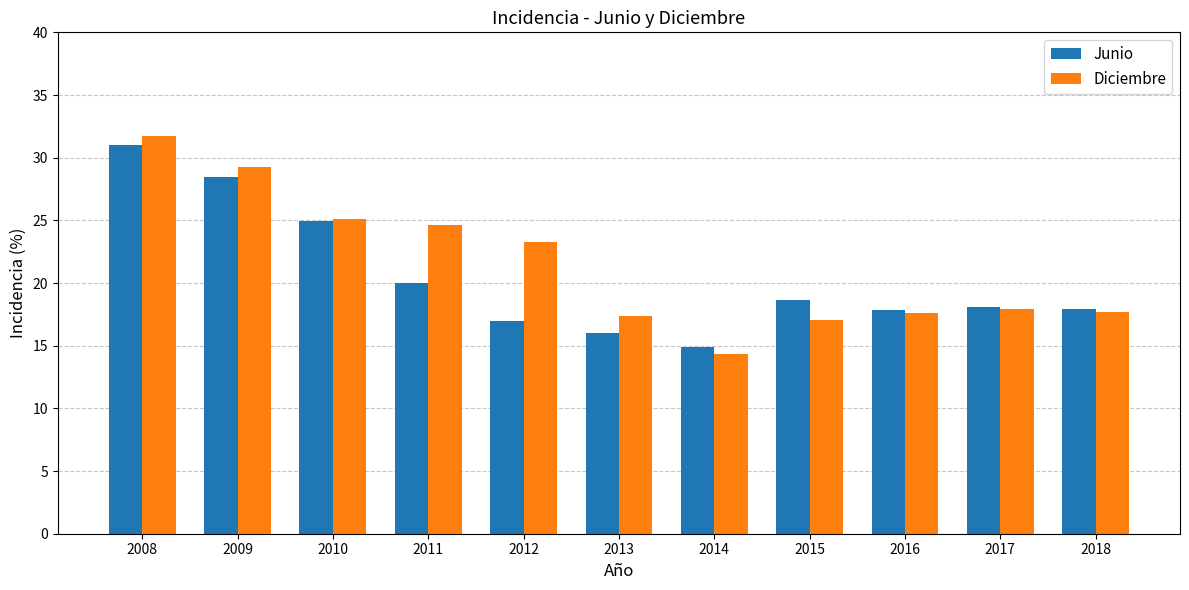

The Junio series shows 24.3 at 2017. True or false?

False